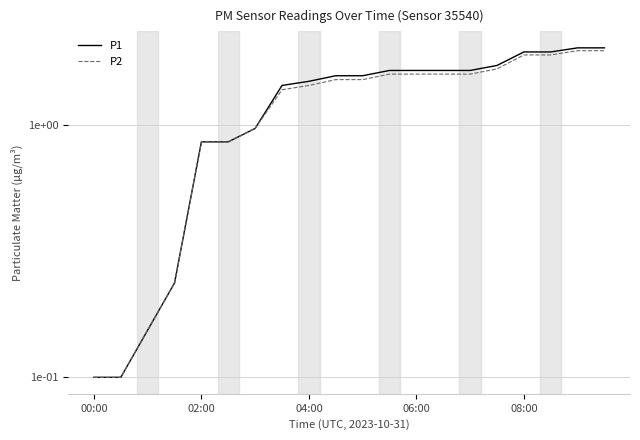

True or false: P2 has a value of 0.4 at 5.

False